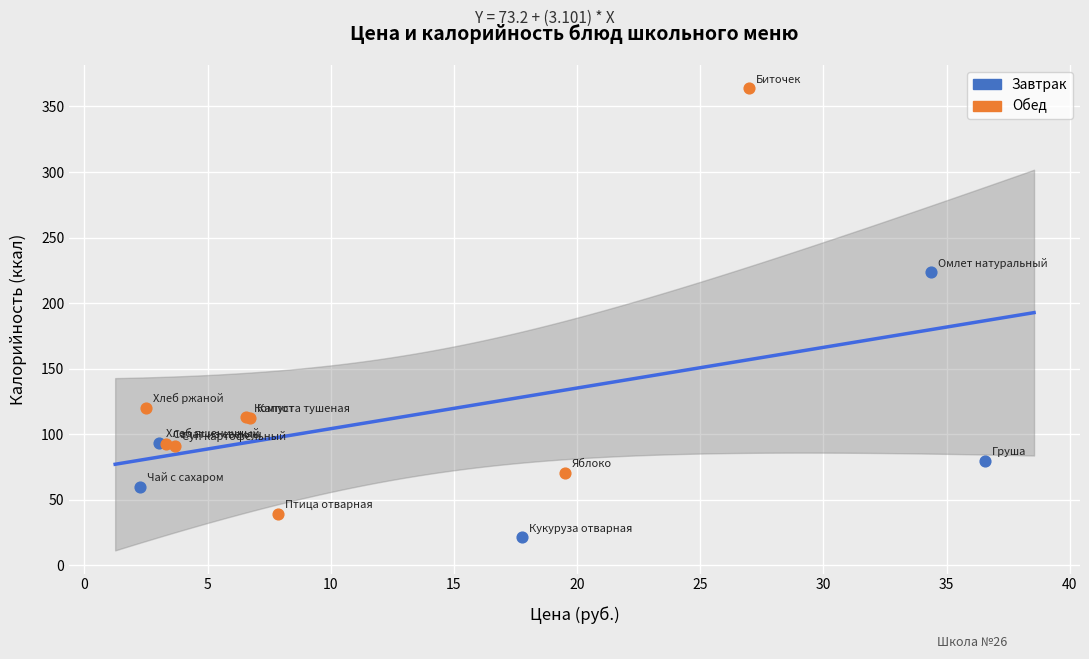

Which series contains the lowest Y value?

Завтрак